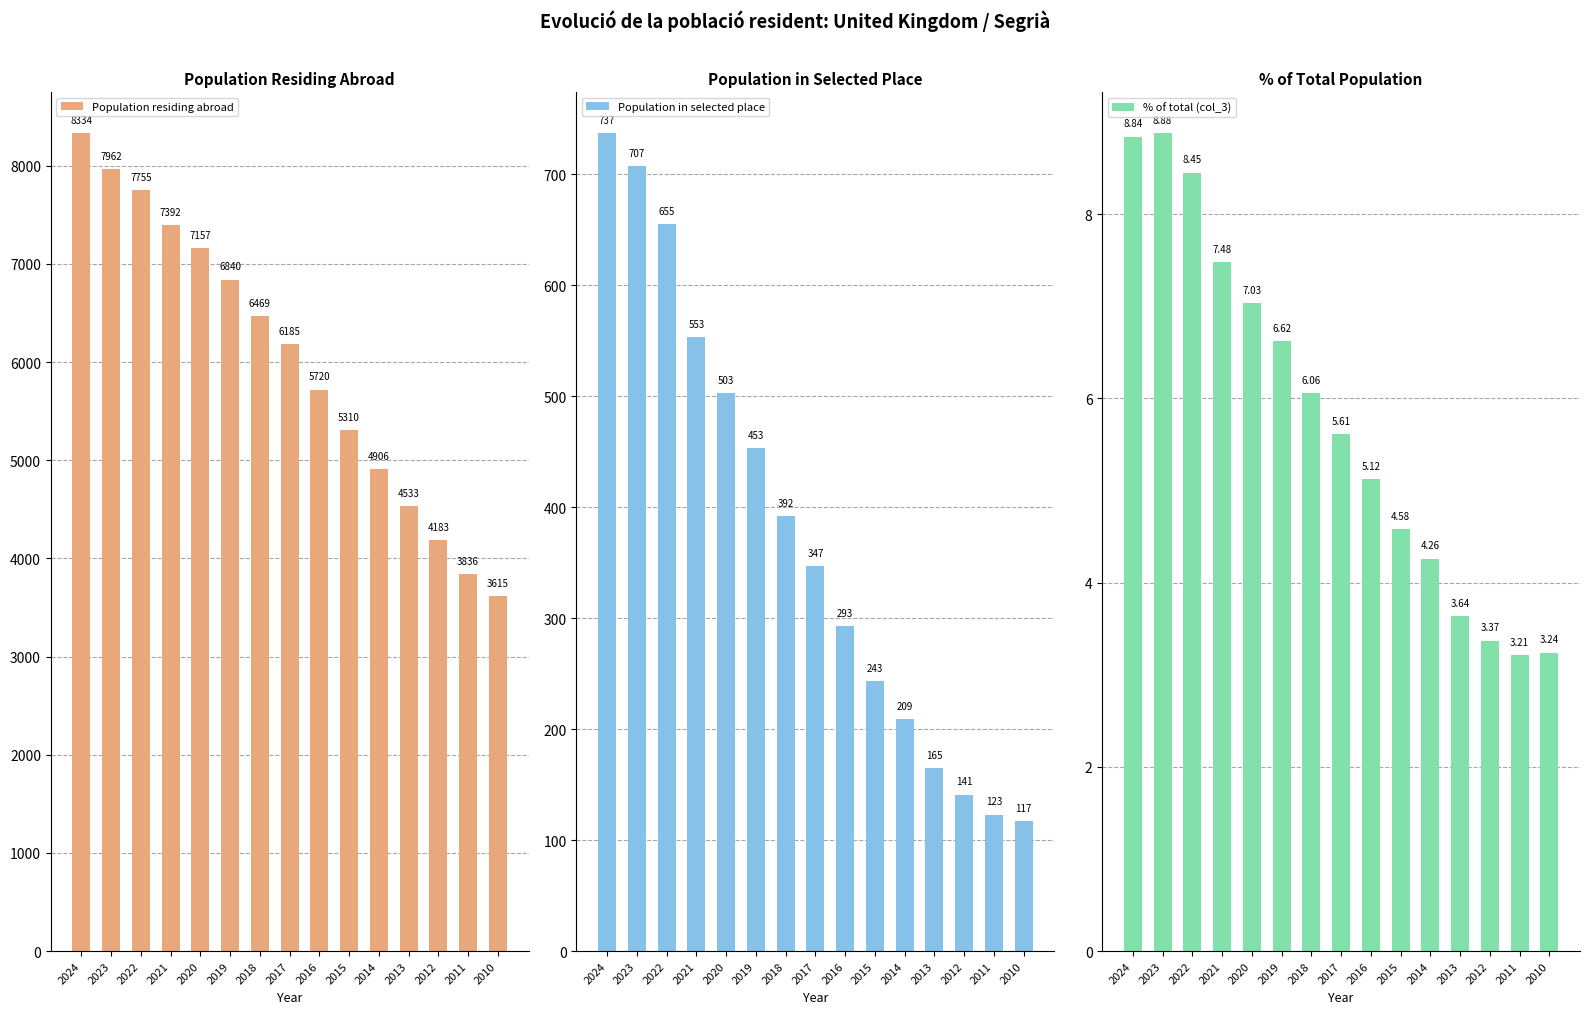

How many distinct data groups are displayed?

3